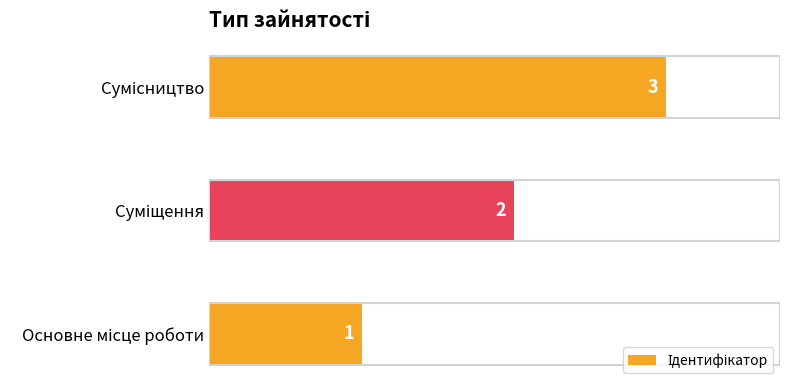

Count the values in the range 1 to 3.

3